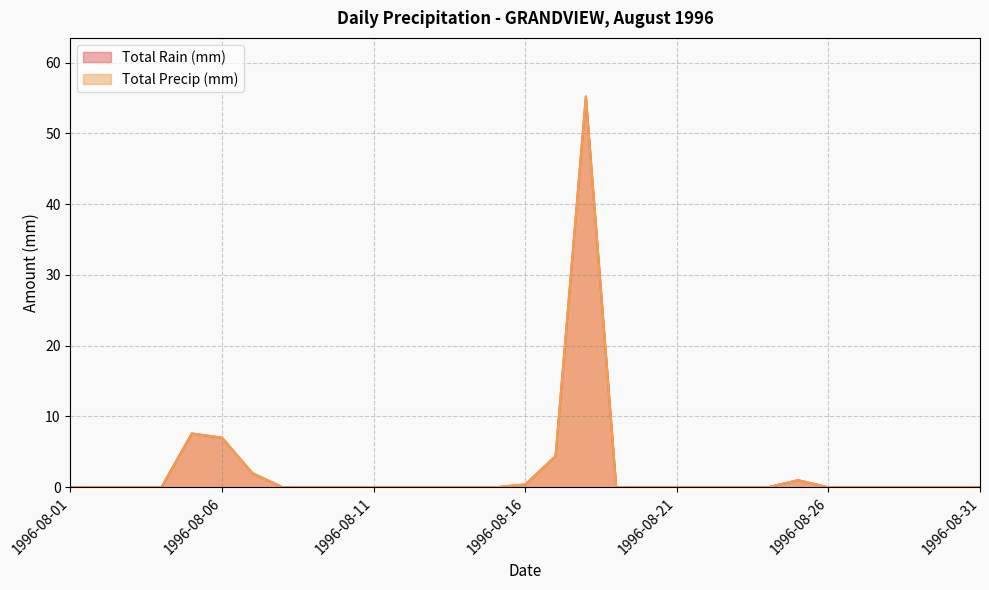

Rank the series by their maximum value, from highest to lowest.

Total Rain (mm), Total Precip (mm)